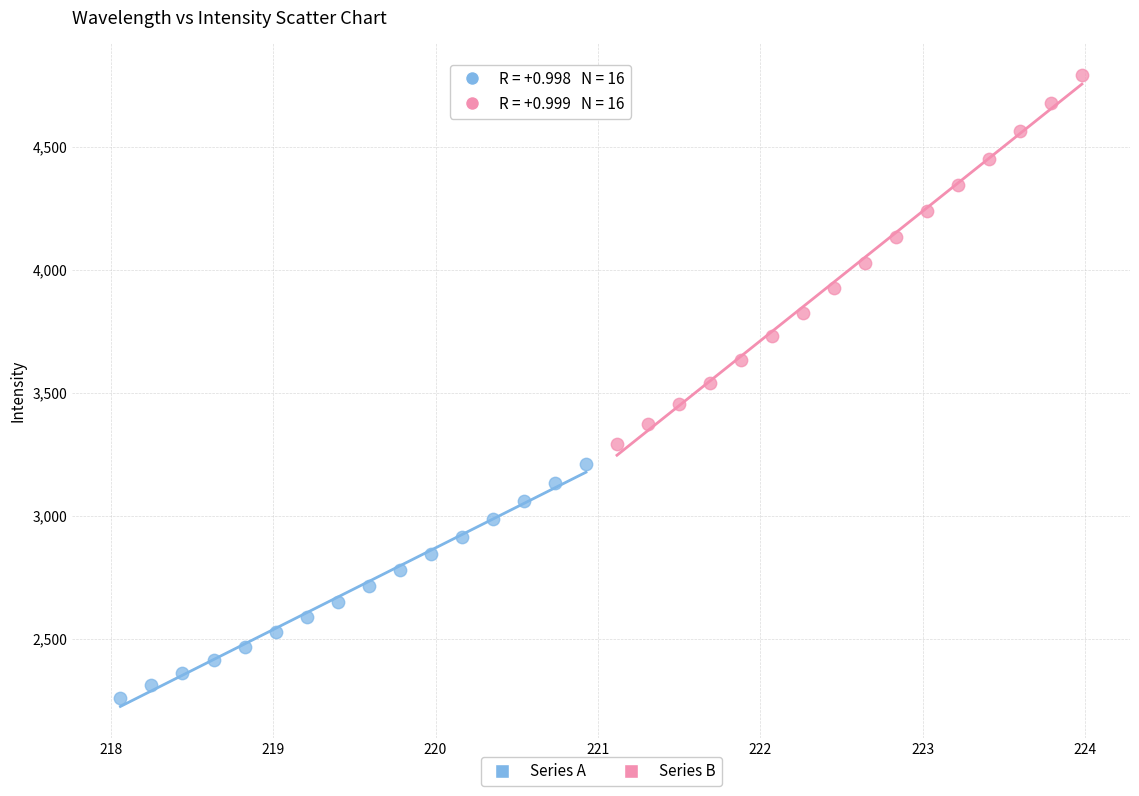

Which series has the widest spread of Y values?

Series B